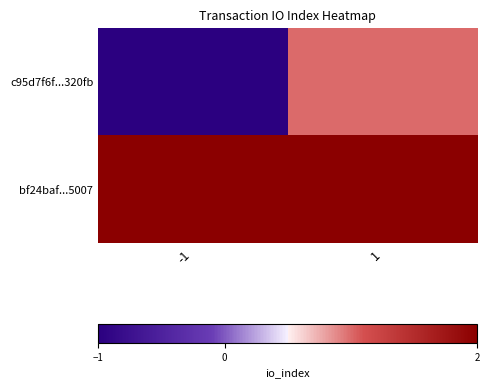

What is the difference between the highest and lowest values at 1?

1